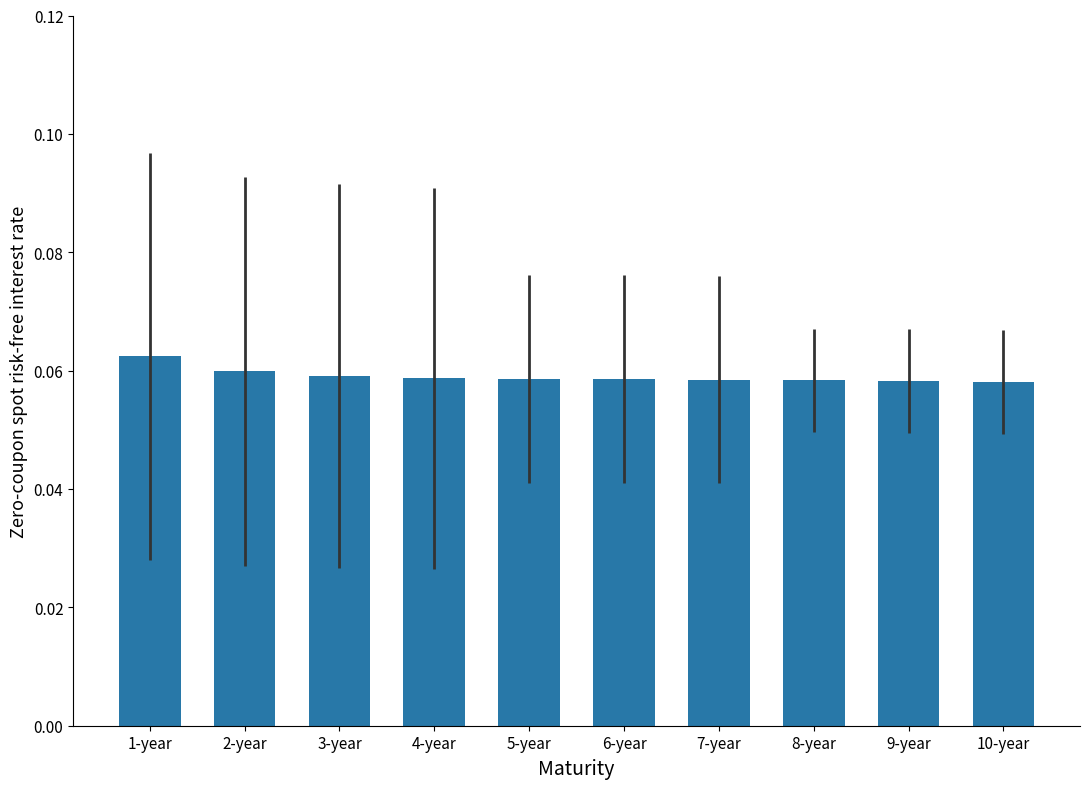

The value at 8-year is 0.0. True or false?

False